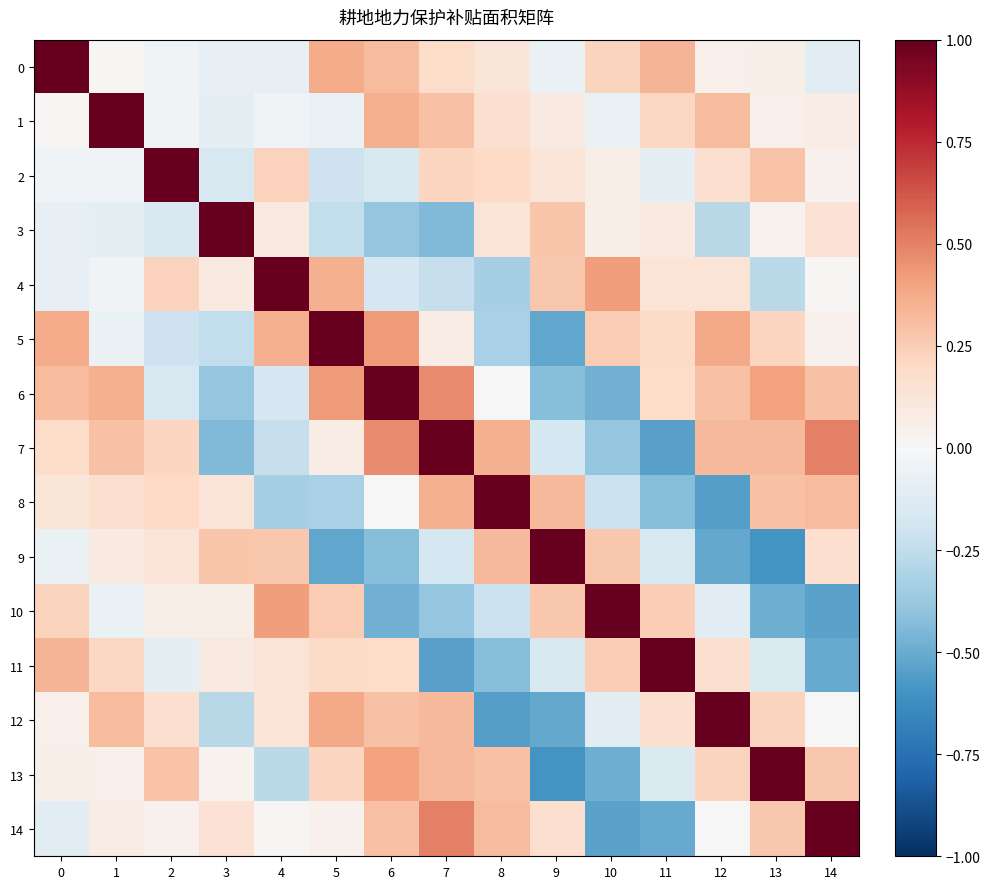

At 10, list the series in order from largest to smallest.

10, 4, 9, 5, 11, 0, 2, 3, 1, 12, 8, 7, 6, 13, 14